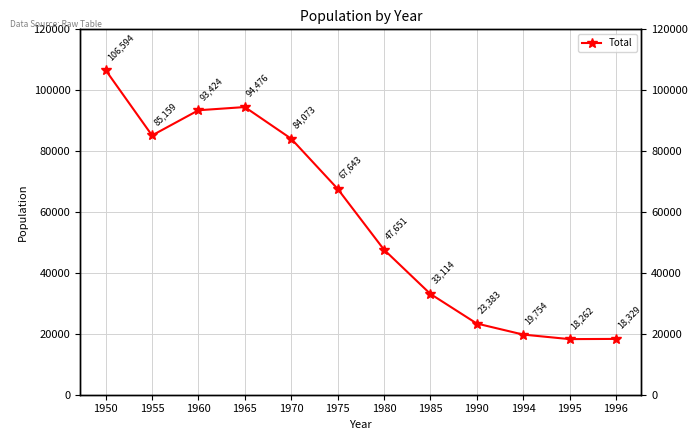

At which label is the value closest to 62428?

1975